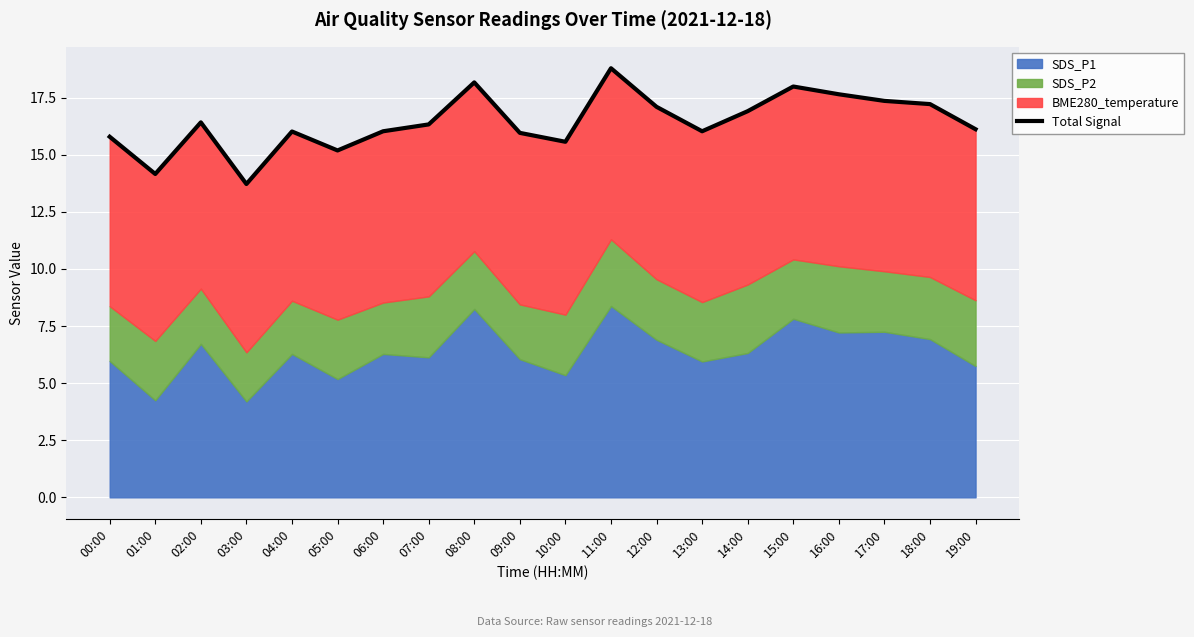

Approximately how many times larger is the value at 18:00 compared to 14:00?

1.0